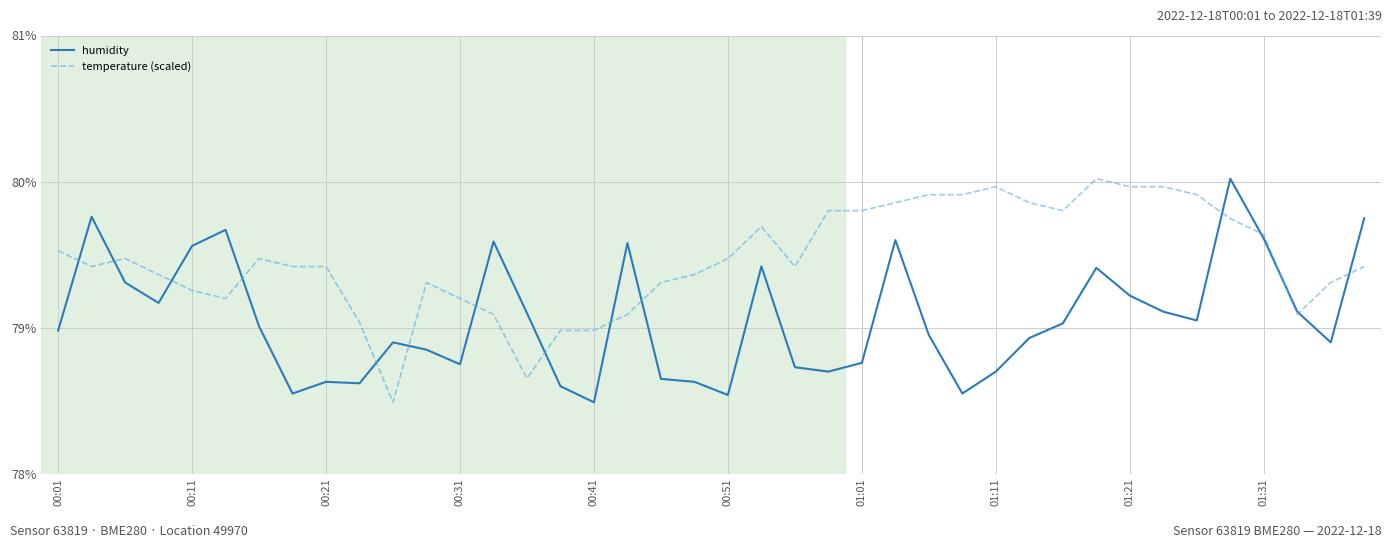

Which series has the largest total across all categories?

temperature (scaled)